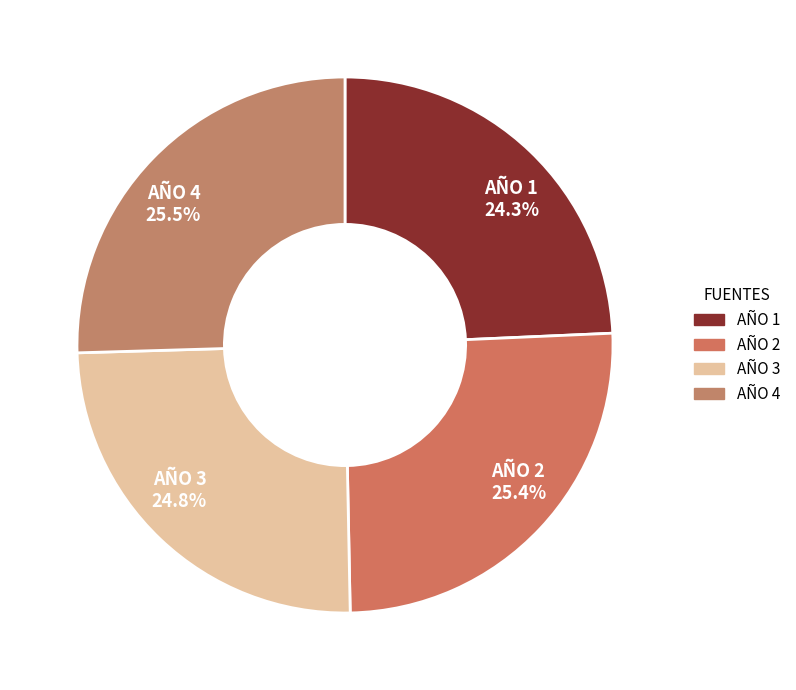

How many slices are in this pie chart?

4